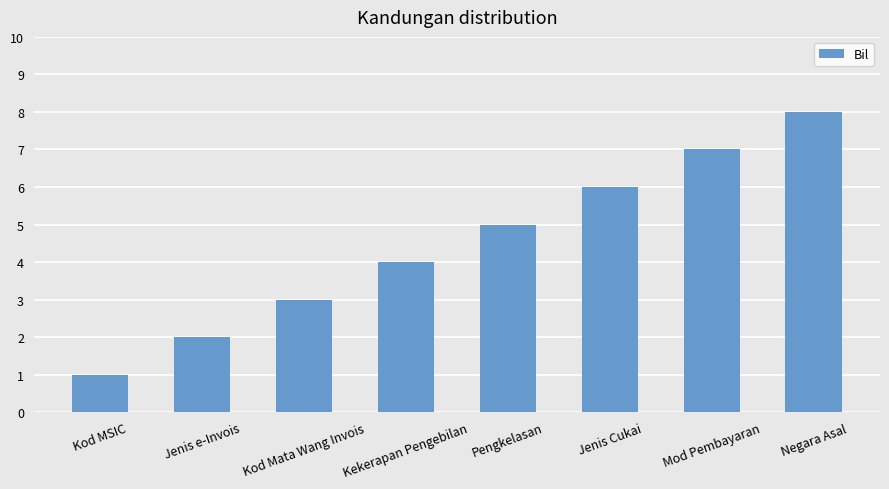

Rank the categories by value from highest to lowest.

Negara Asal, Mod Pembayaran, Jenis Cukai, Pengkelasan, Kekerapan Pengebilan, Kod Mata Wang Invois, Jenis e-Invois, Kod MSIC